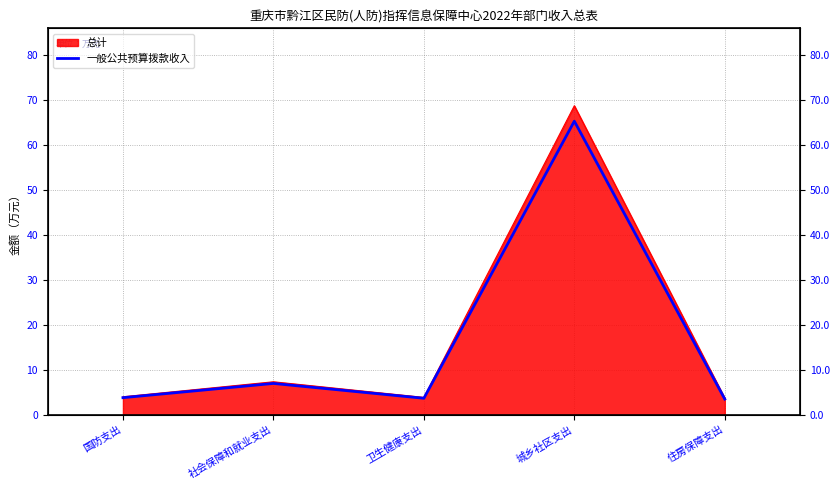

Reading left to right, extract all data points from this chart.

国防支出=3.8	社会保障和就业支出=7.0	卫生健康支出=3.7	城乡社区支出=65.2	住房保障支出=3.5